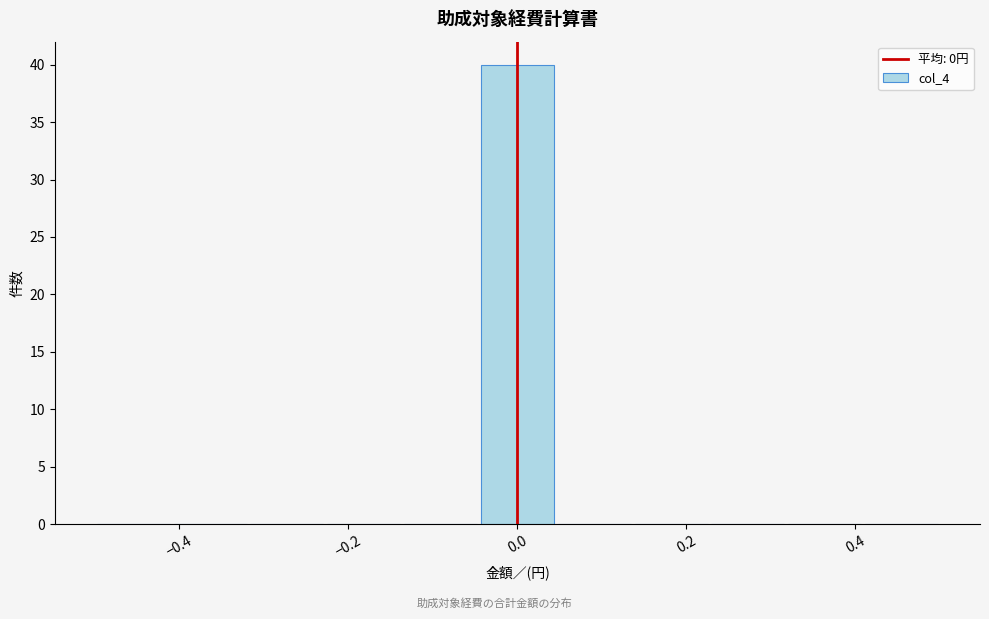

Which range on the x-axis has the tallest bar?

-0.04 to 0.04